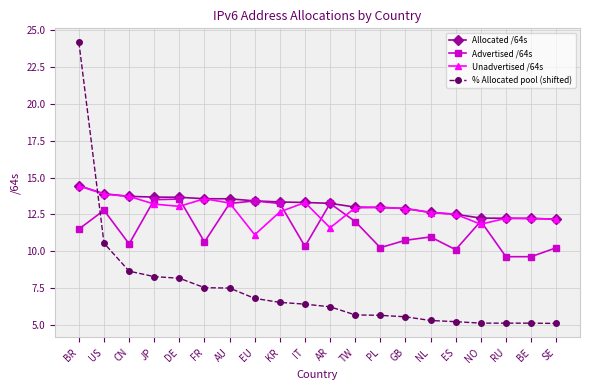

What is the approximate value of Advertised /64s at EU?

13.4